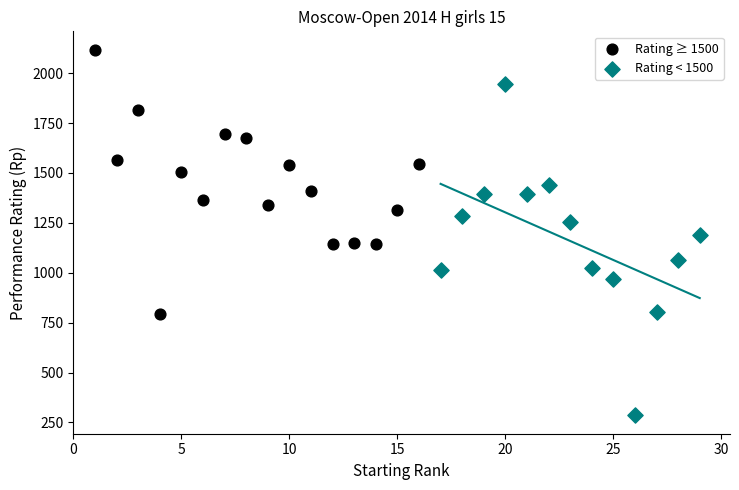

Which series reaches the minimum Y coordinate?

Rating < 1500